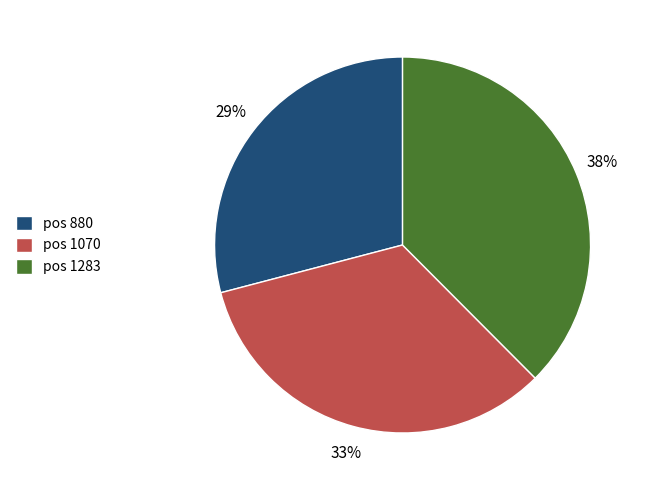

What is the ratio of the value at pos 880 to the value at pos 1283?

0.8